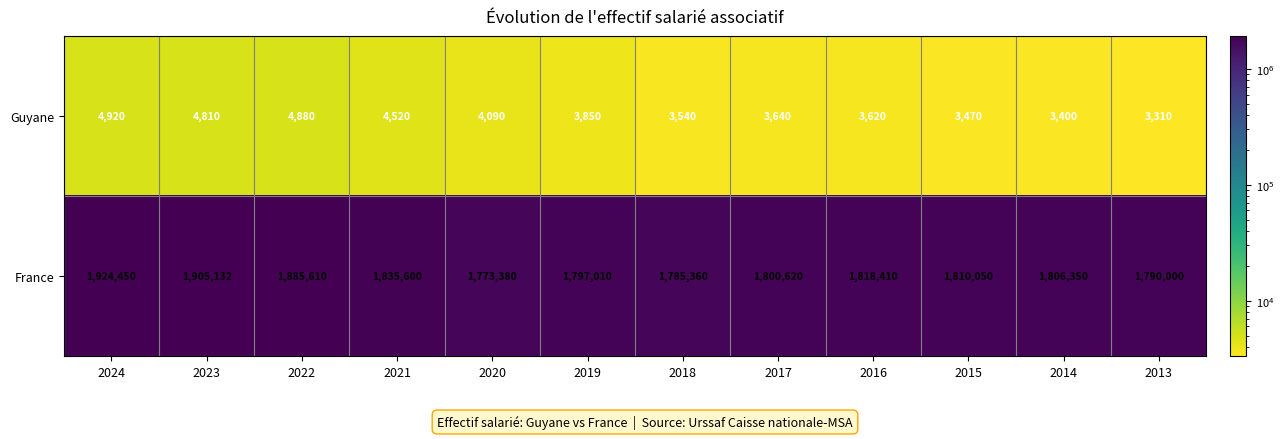

Is it true that Guyane equals 5358 at 2018?

False